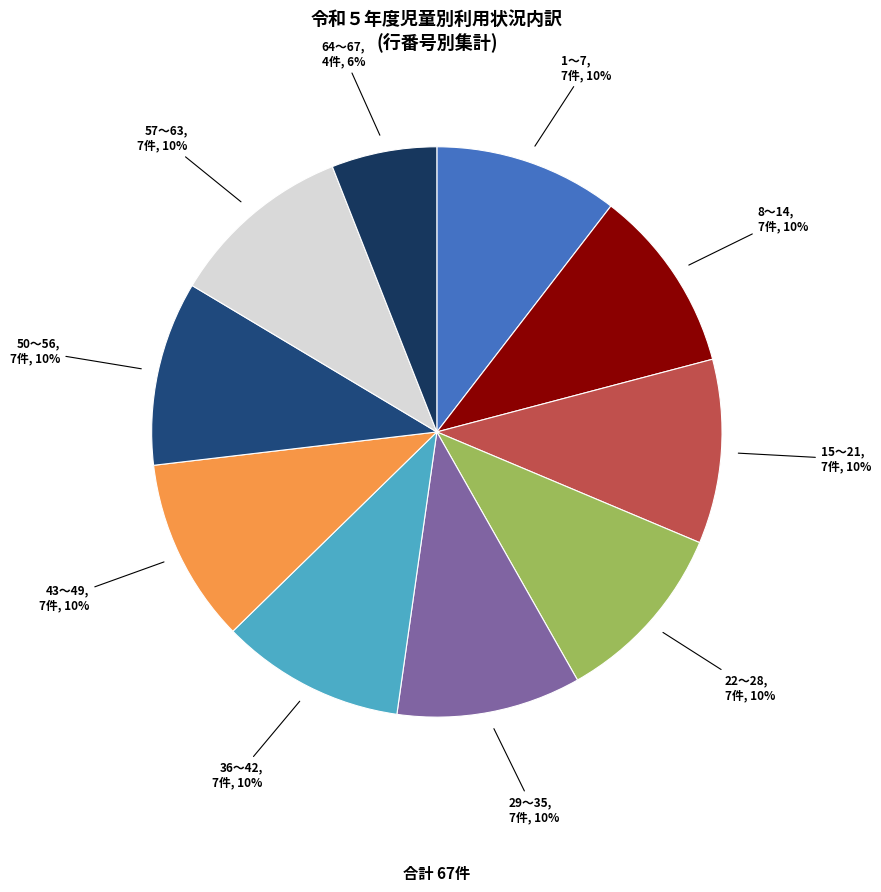

Count the number of slices in the pie.

10